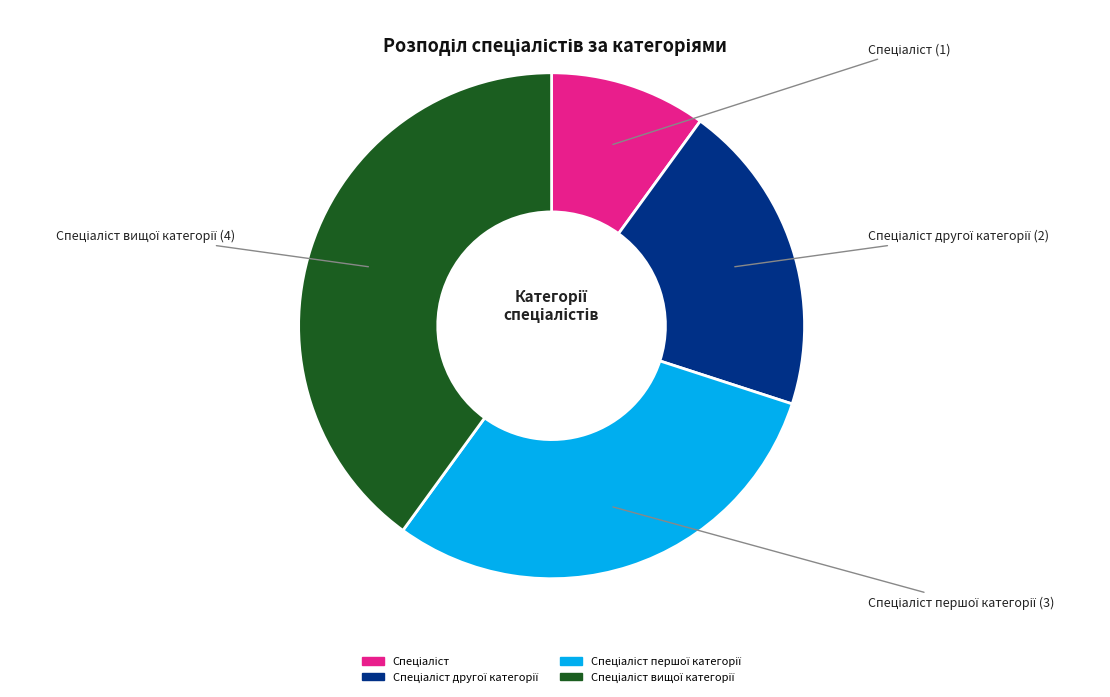

How many slices are in this pie chart?

4